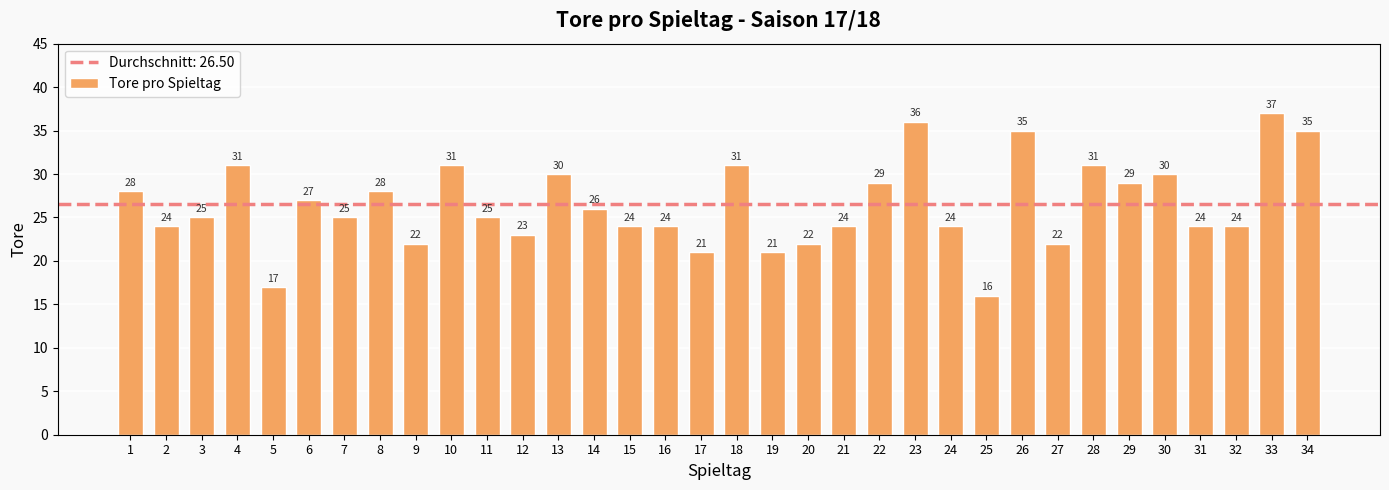

What is the ratio of the value at 7 to the value at 15?

1.0